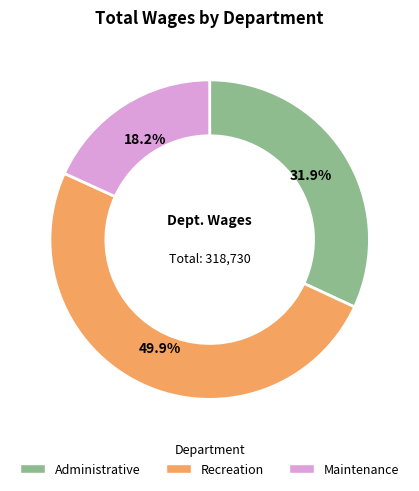

Count the number of slices in the pie.

3